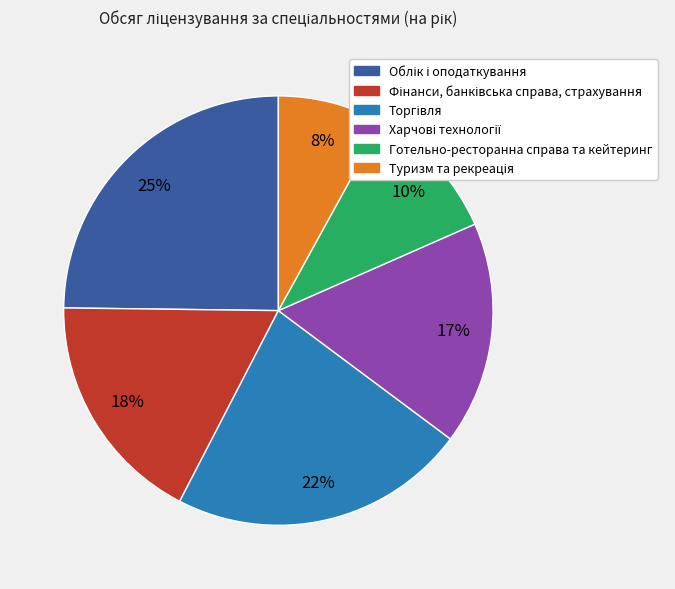

To the nearest percent, what is the average slice percentage?

17%